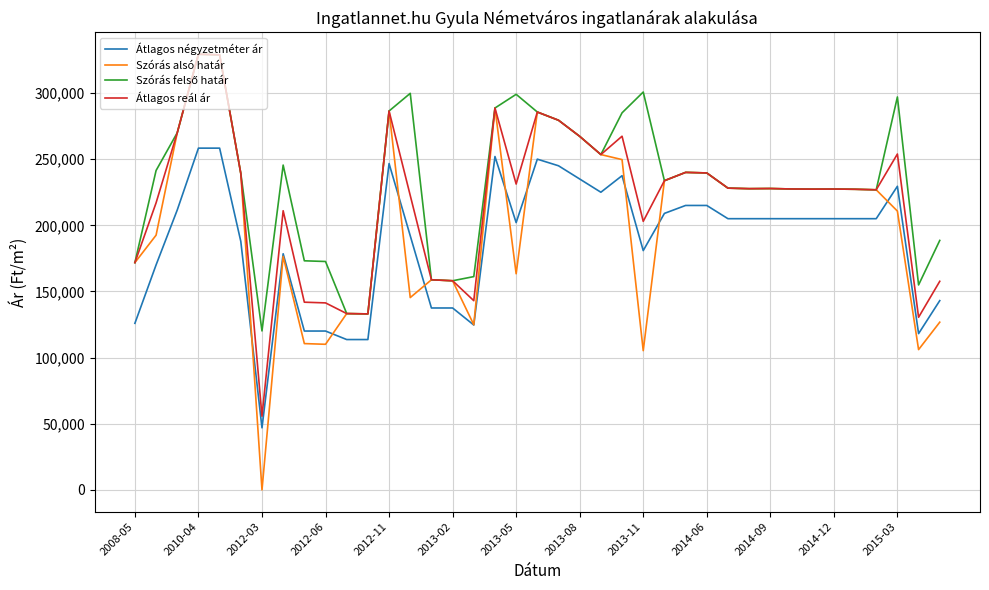

What is the maximum value shown in the chart?

329336